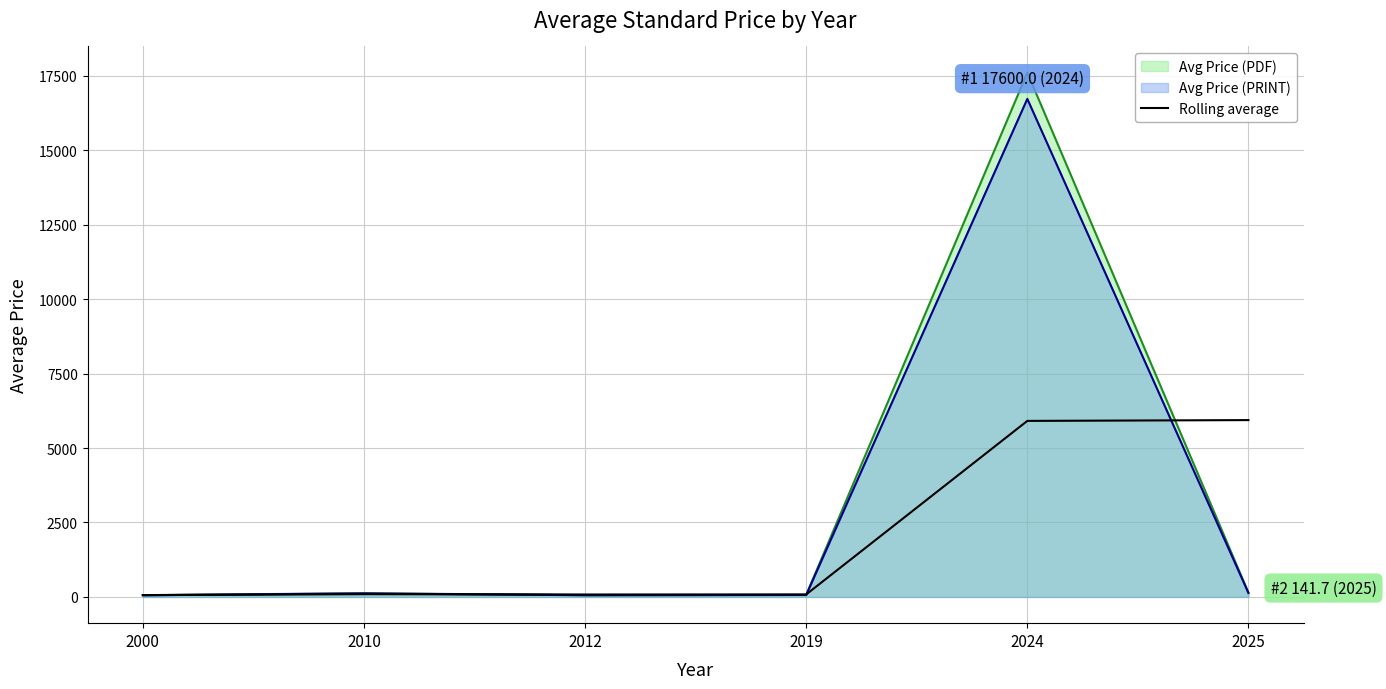

How many interior local peaks (higher than both neighbors) does the data have?

1